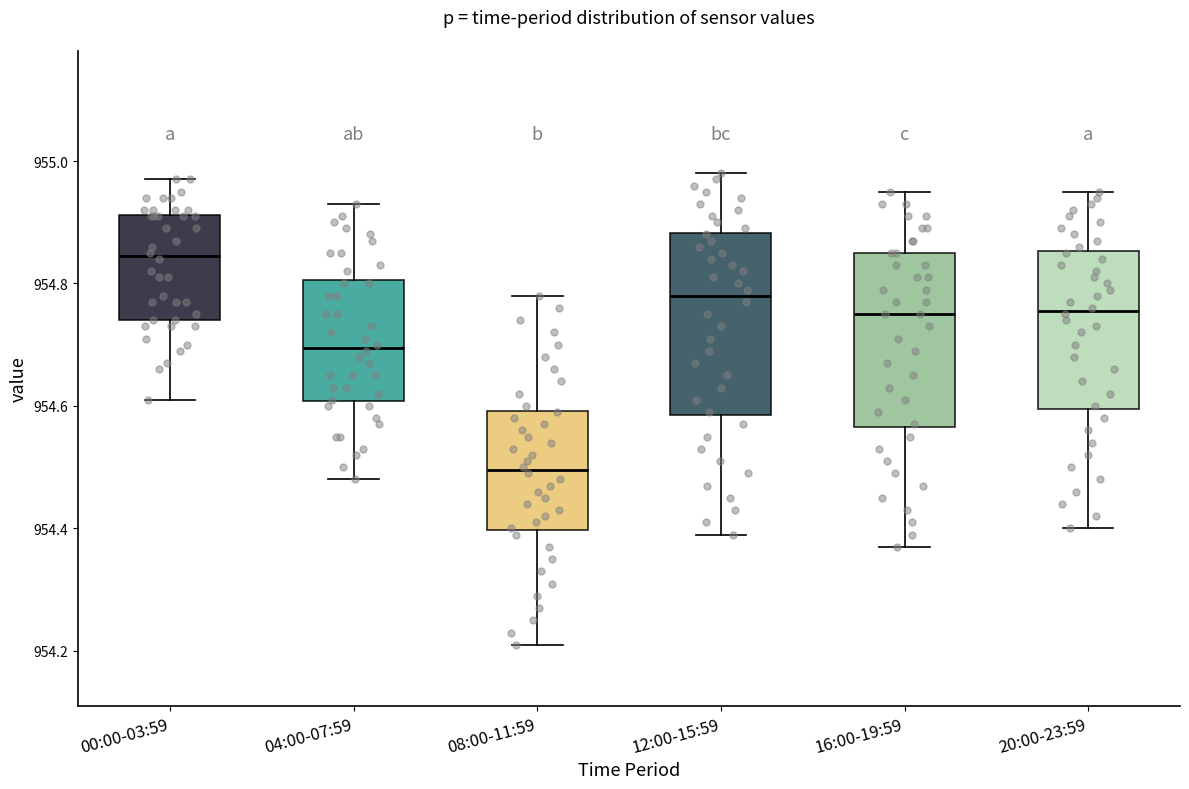

Reading left to right, transcribe this box plot: for each box, give where its median line is, the range the box spans, and where its two whiskers end, as read against the y-axis. The values are not printed on the chart, so give them approximately, as read against the axis.

00:00-03:59: median 954.84, box 954.74 to 954.92, whiskers 954.62 to 954.98
04:00-07:59: median 954.70, box 954.60 to 954.80, whiskers 954.48 to 954.94
08:00-11:59: median 954.50, box 954.40 to 954.60, whiskers 954.22 to 954.78
12:00-15:59: median 954.78, box 954.58 to 954.88, whiskers 954.40 to 954.98
16:00-19:59: median 954.76, box 954.56 to 954.86, whiskers 954.38 to 954.96
20:00-23:59: median 954.76, box 954.60 to 954.86, whiskers 954.40 to 954.96